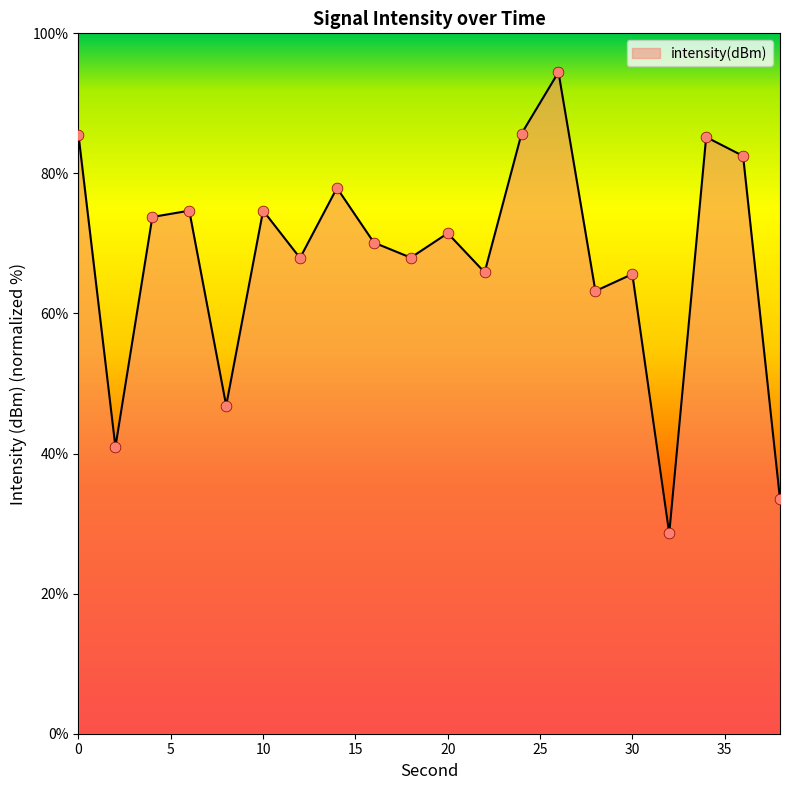

What is the smallest value displayed?

28.6